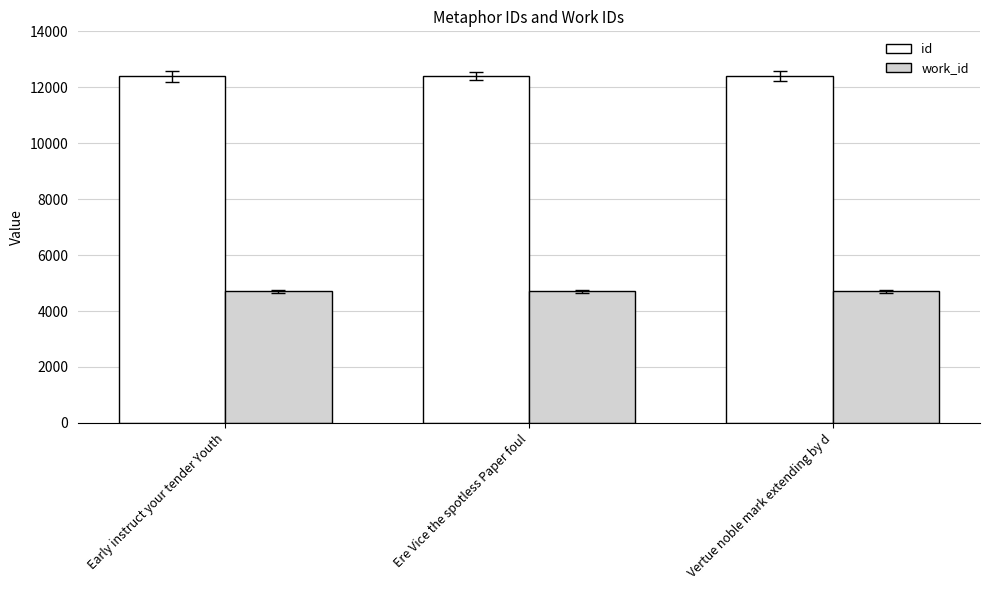

At Vertue noble mark extending by d, list the series in order from smallest to largest.

work_id, id